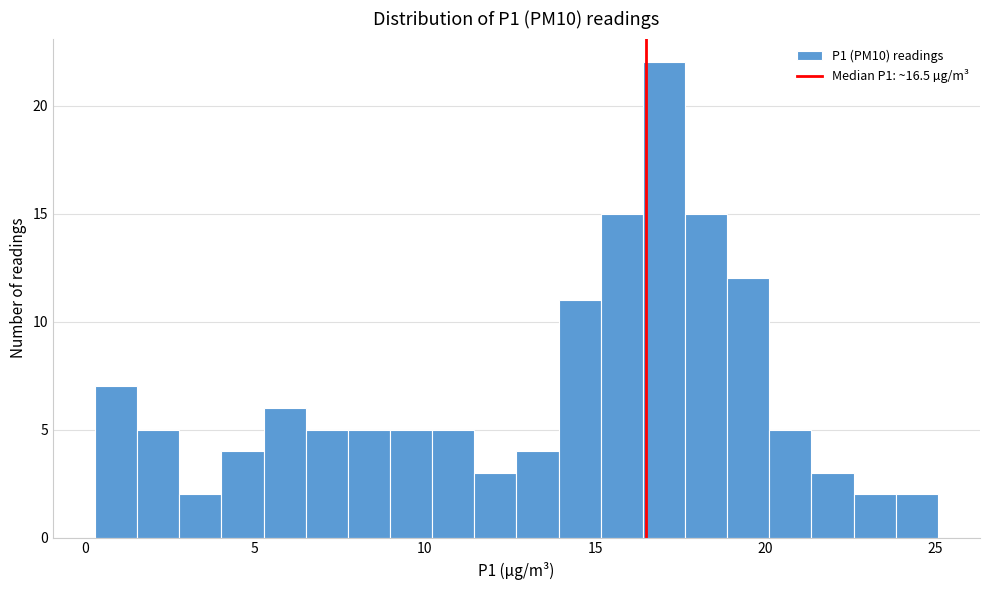

Read against the x-axis, roughly where is the centre of the tallest bar?

17.0